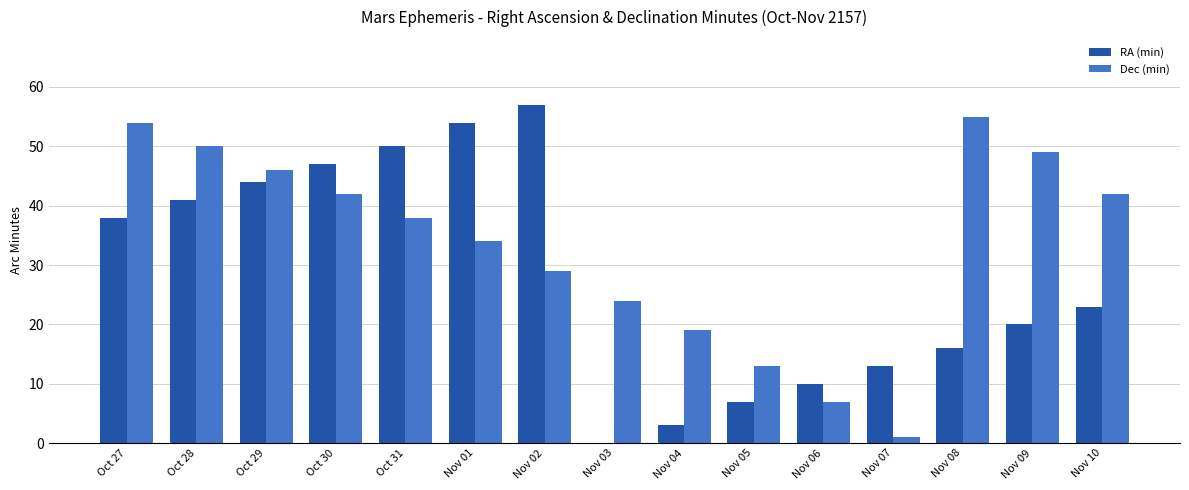

Reading left to right, list all the values displayed in this chart.

RA (min): 38	41	44	47	50	54	57	0	3	7	10	13	16	20	23
Dec (min): 54	50	46	42	38	34	29	24	19	13	7	1	55	49	42